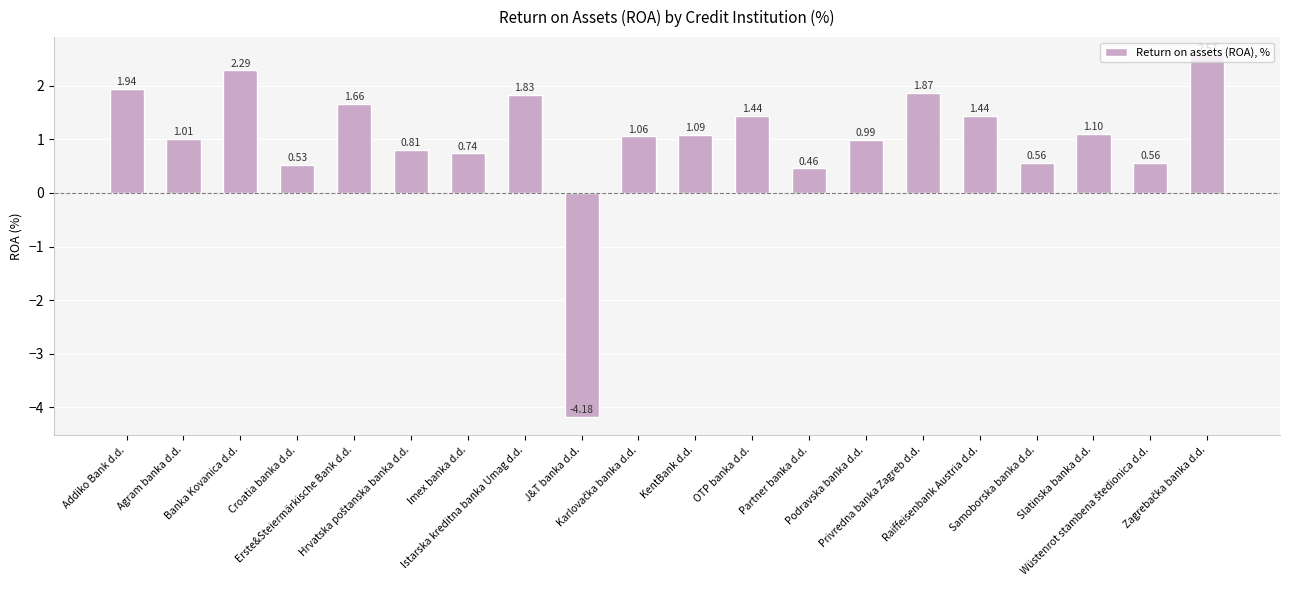

At which label does the data first exceed 1?

Addiko Bank d.d.